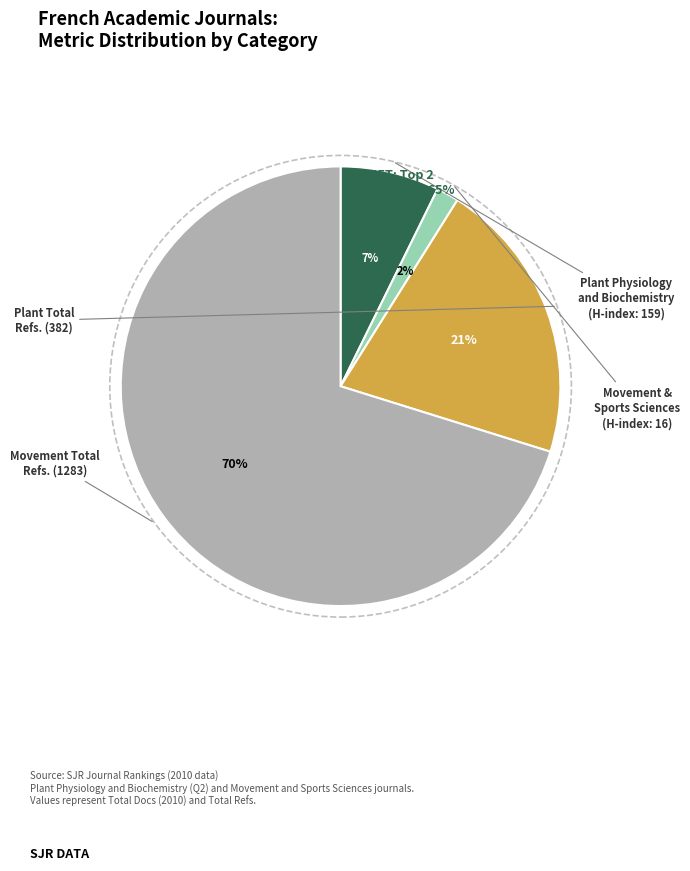

To the nearest percent, what is the average slice percentage?

25%